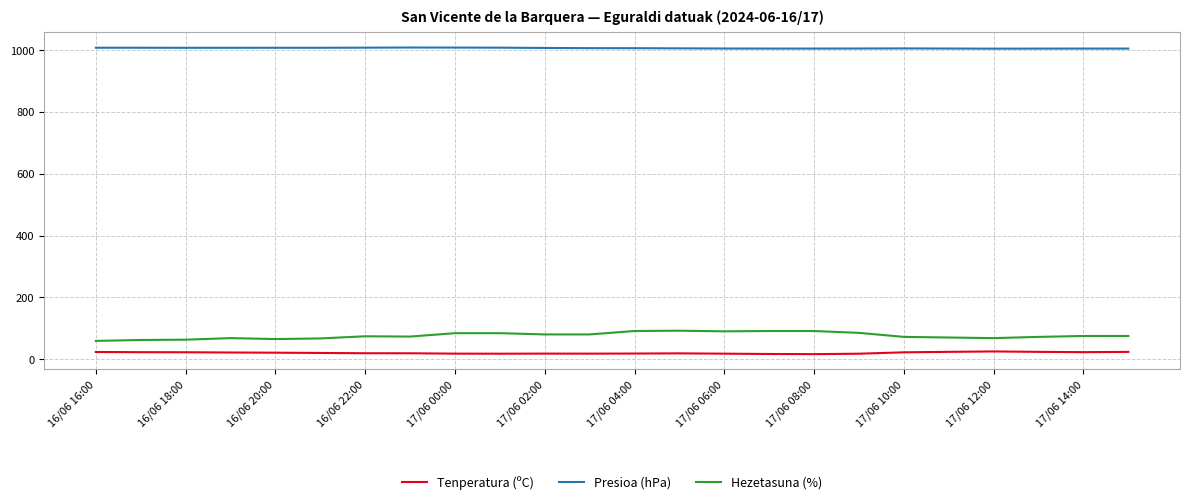

Does the chart display data point markers on the line(s)?

No